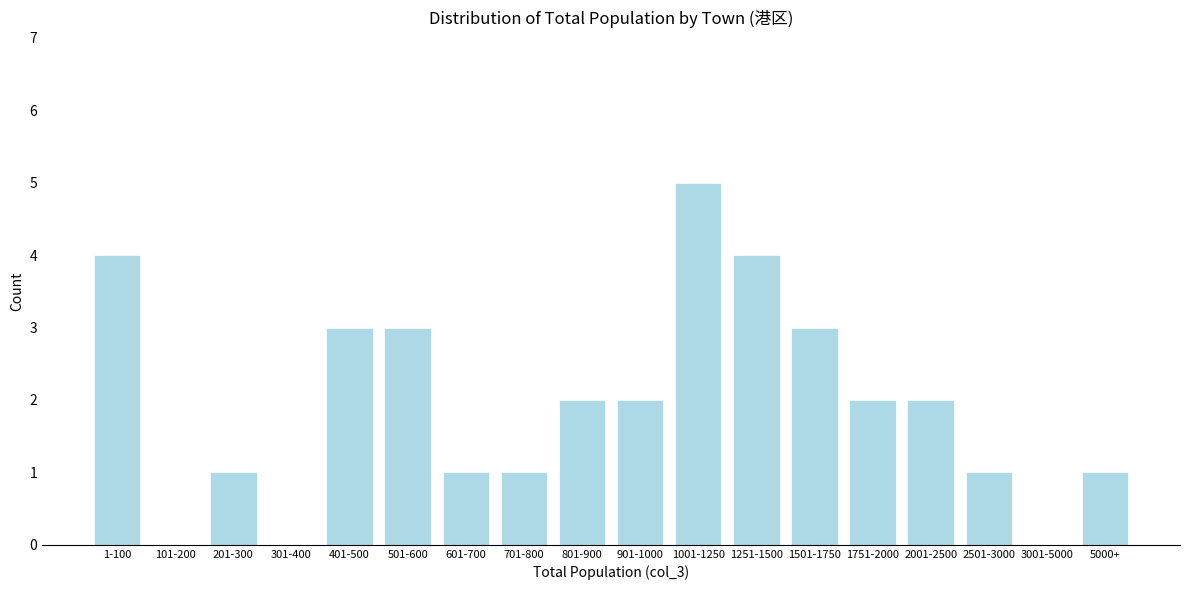

Reading left to right, list all the values displayed in this chart.

1-100=4	101-200=0	201-300=1	301-400=0	401-500=3	501-600=3	601-700=1	701-800=1	801-900=2	901-1000=2	1001-1250=5	1251-1500=4	1501-1750=3	1751-2000=2	2001-2500=2	2501-3000=1	3001-5000=0	5000+=1